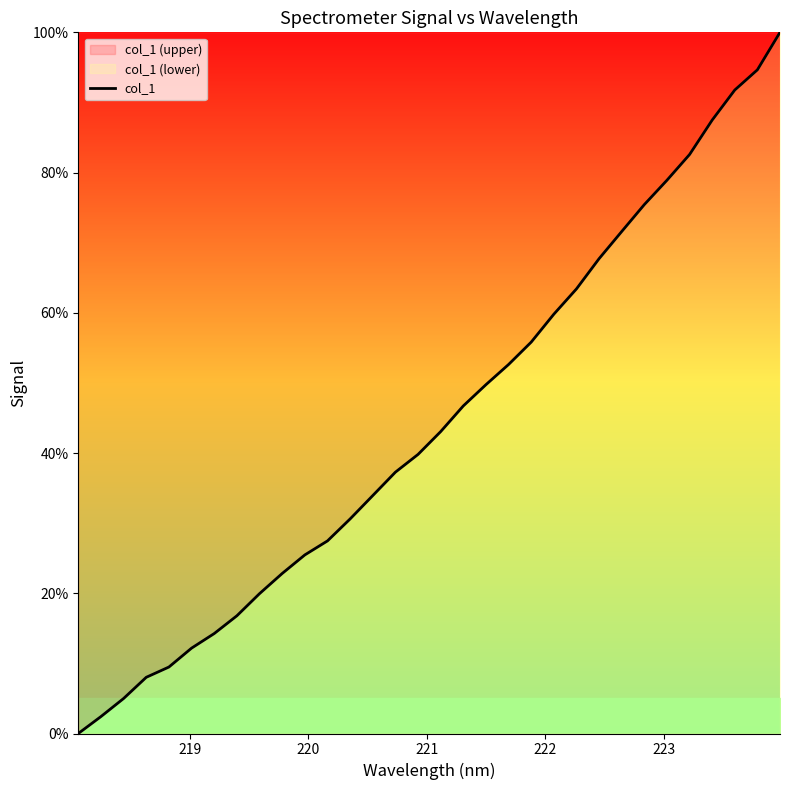

How many lines are shown in the chart?

1